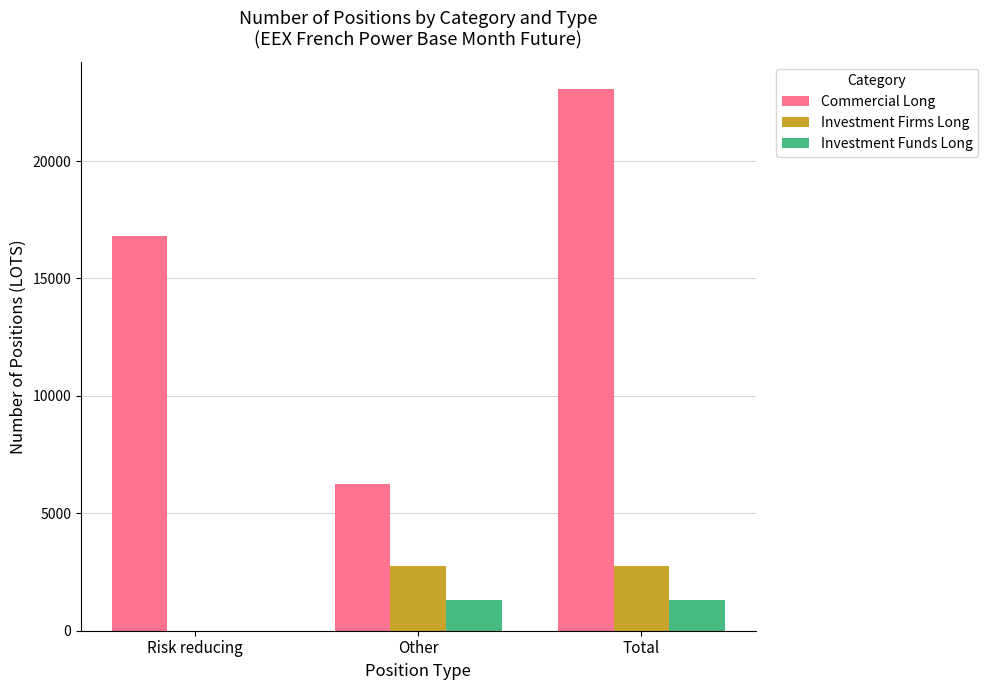

What is the sum of all Commercial Long values?

46152.8